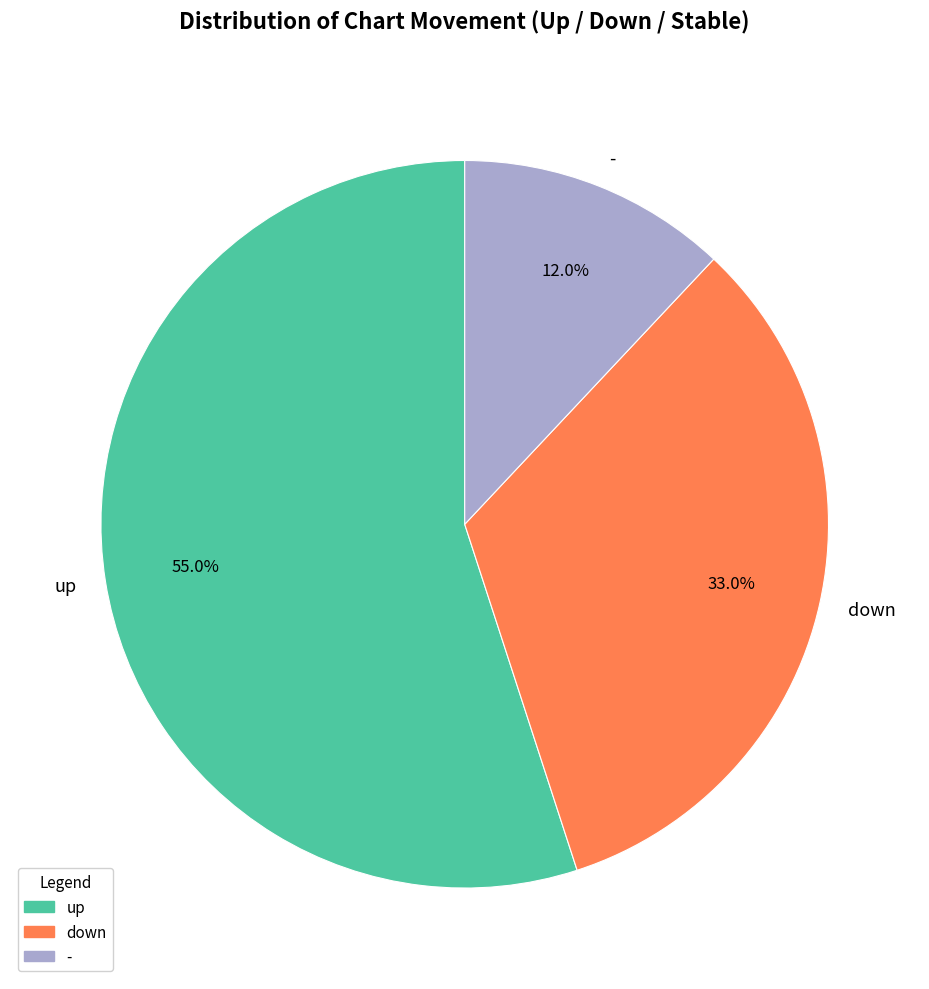

To the nearest percent, what is the difference between the largest and smallest slice percentages?

43%